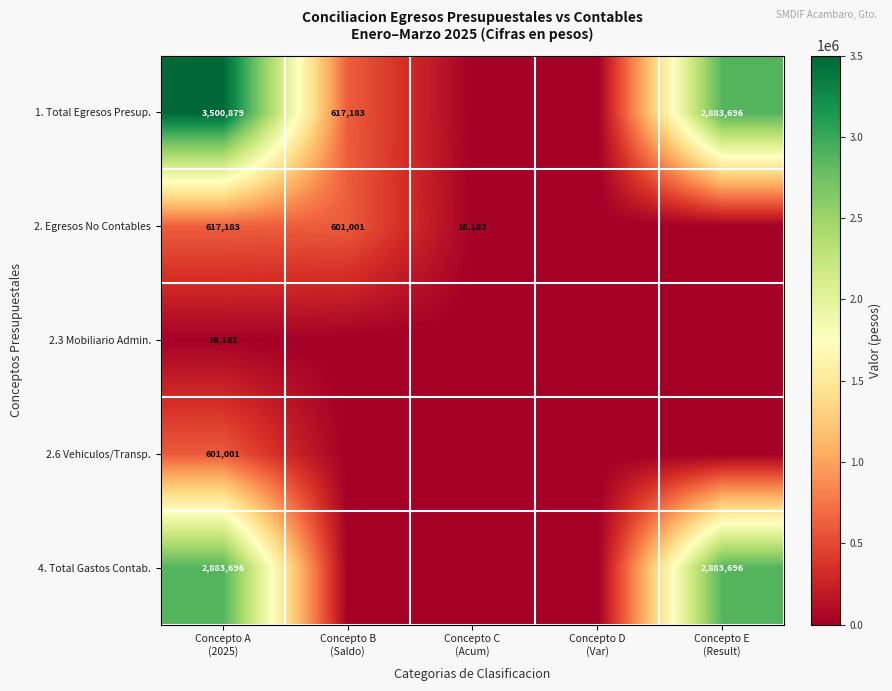

Is the value of 4. Total Gastos Contab. at Concepto B (Saldo) greater than the value of 2.6 Vehiculos/Transp. at Concepto B (Saldo)?

No